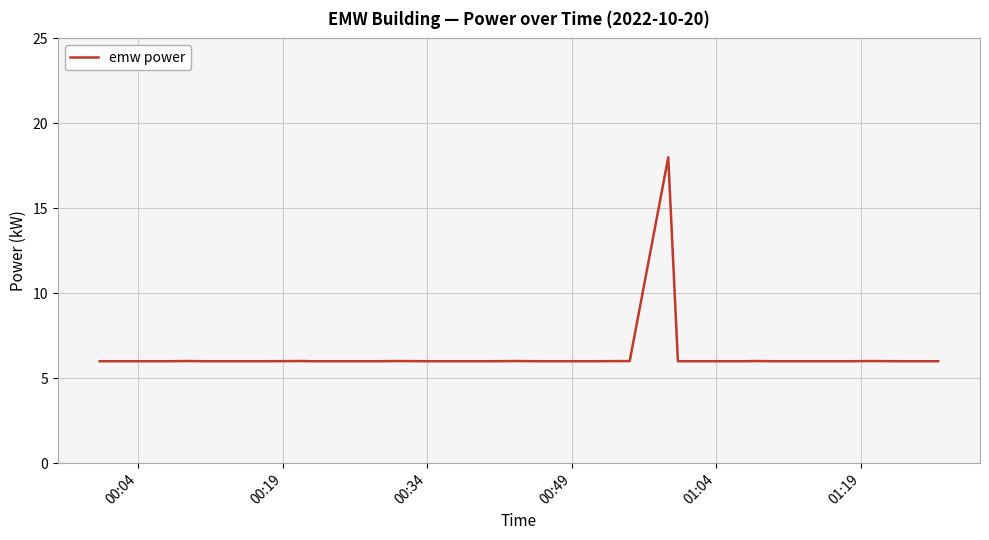

What is the difference between the maximum and minimum values?

12.0